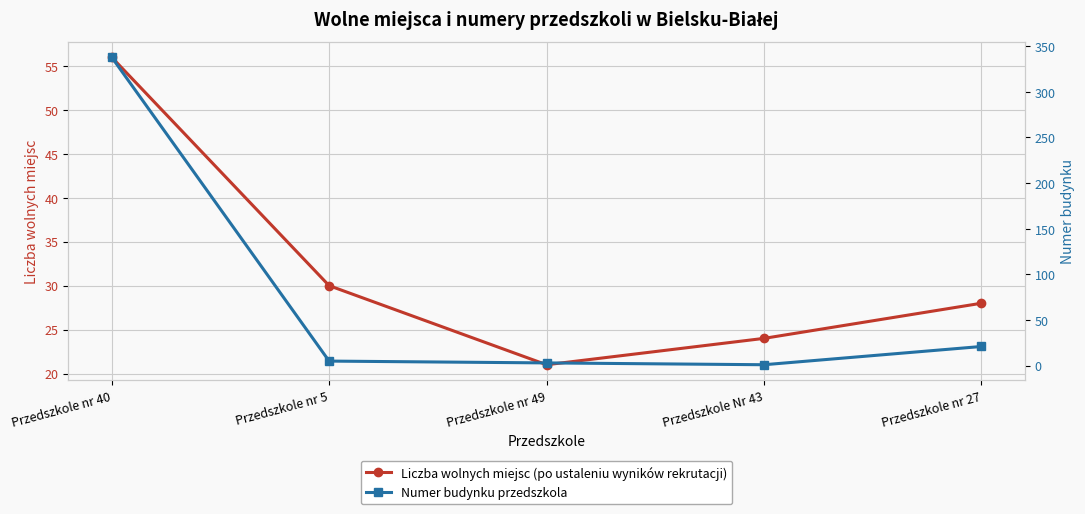

How many intersections are there between Liczba wolnych miejsc and Numer budynku?

1